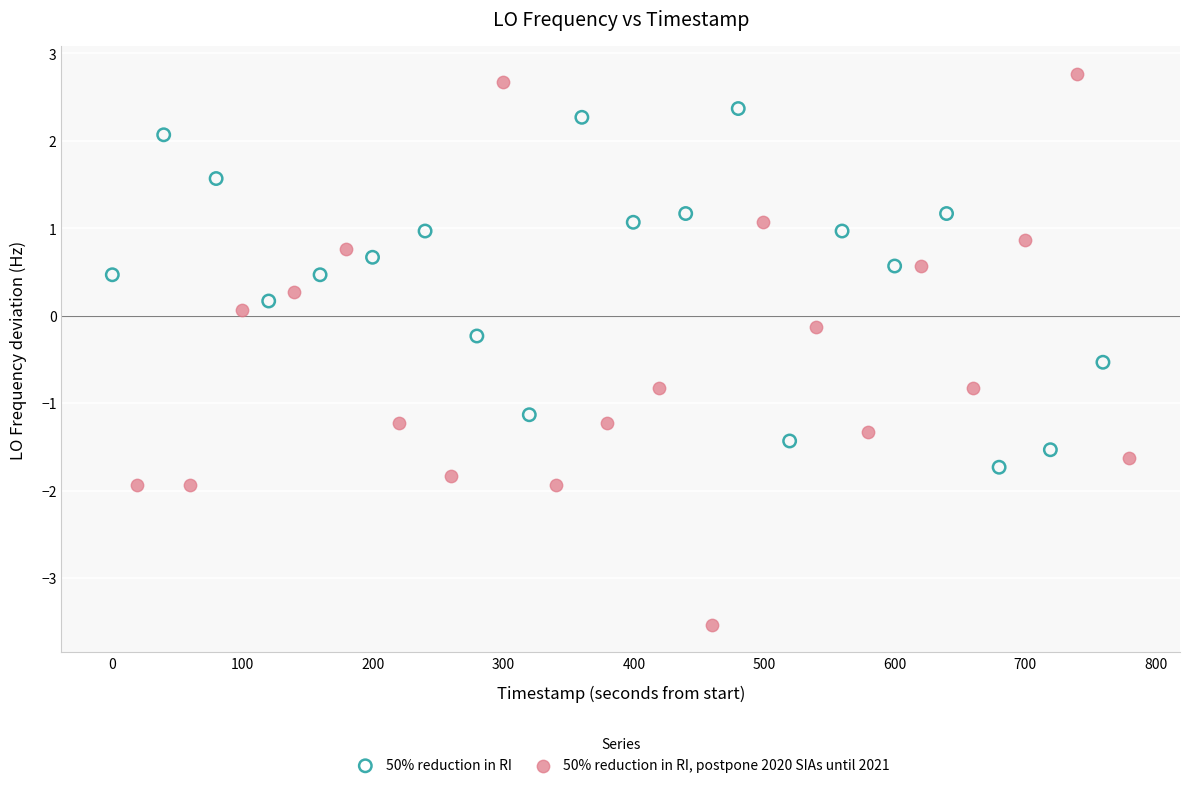

Which series reaches the maximum Y coordinate?

50% reduction in RI, postpone 2020 SIAs until 2021